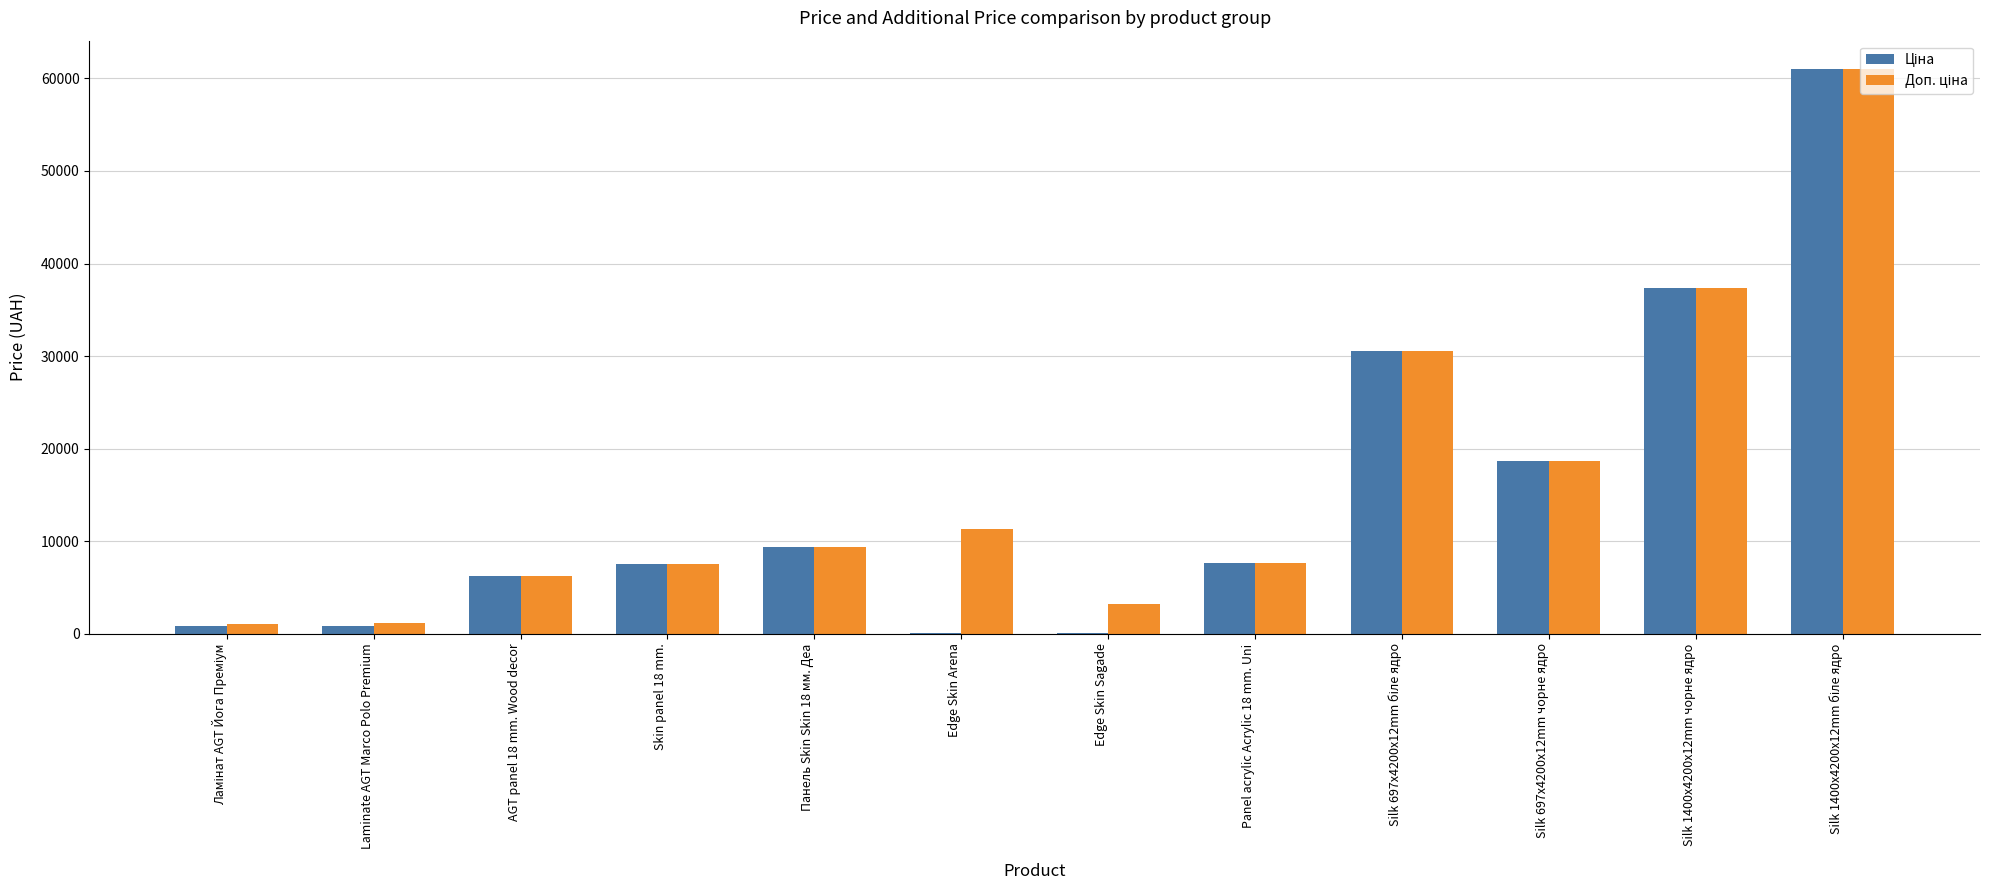

What is the greatest value displayed?

61024.7